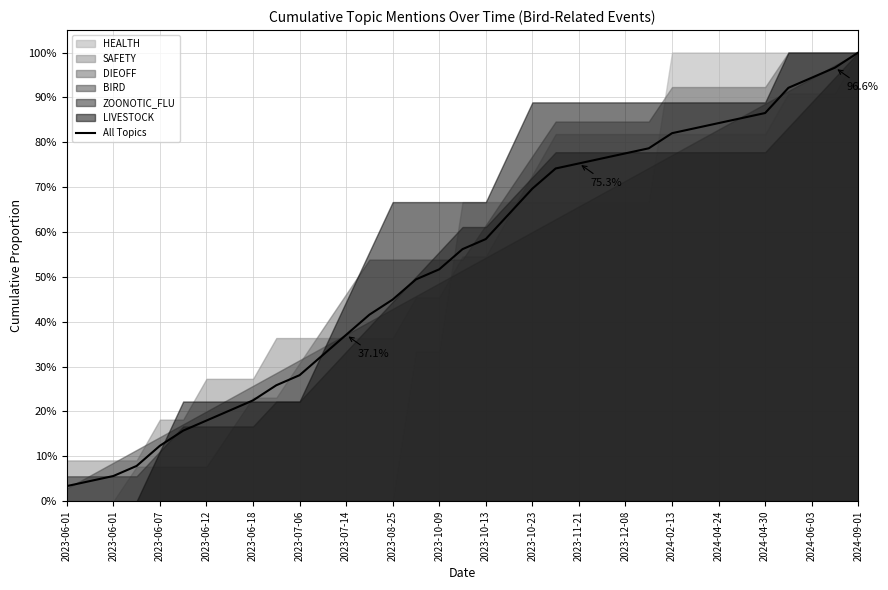

What is the sum of all values?

18.6